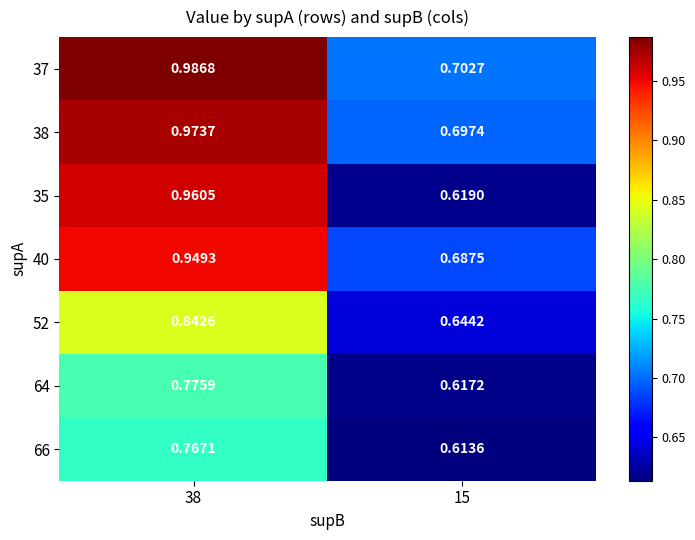

Is the value of 40 at 15 greater than the value of 37 at 38?

No